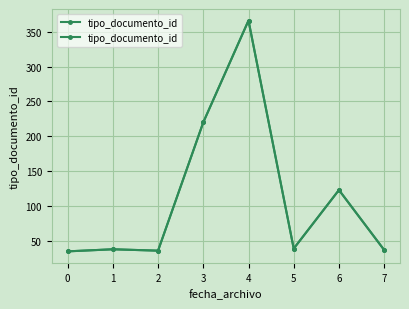

How many lines are shown in the chart?

1